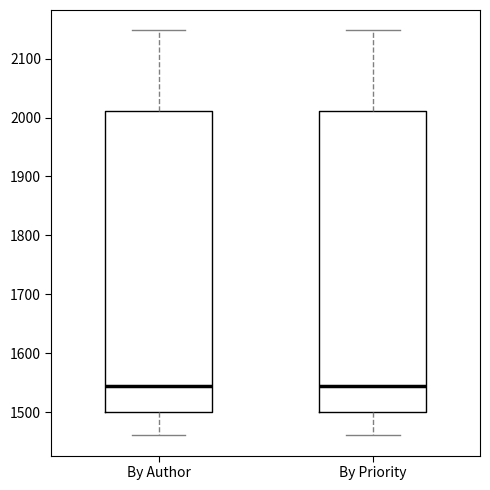

Where does the lower whisker of the box for By Author end on the y-axis? The values are not printed on the chart, so give them approximately, as read against the axis.

1460